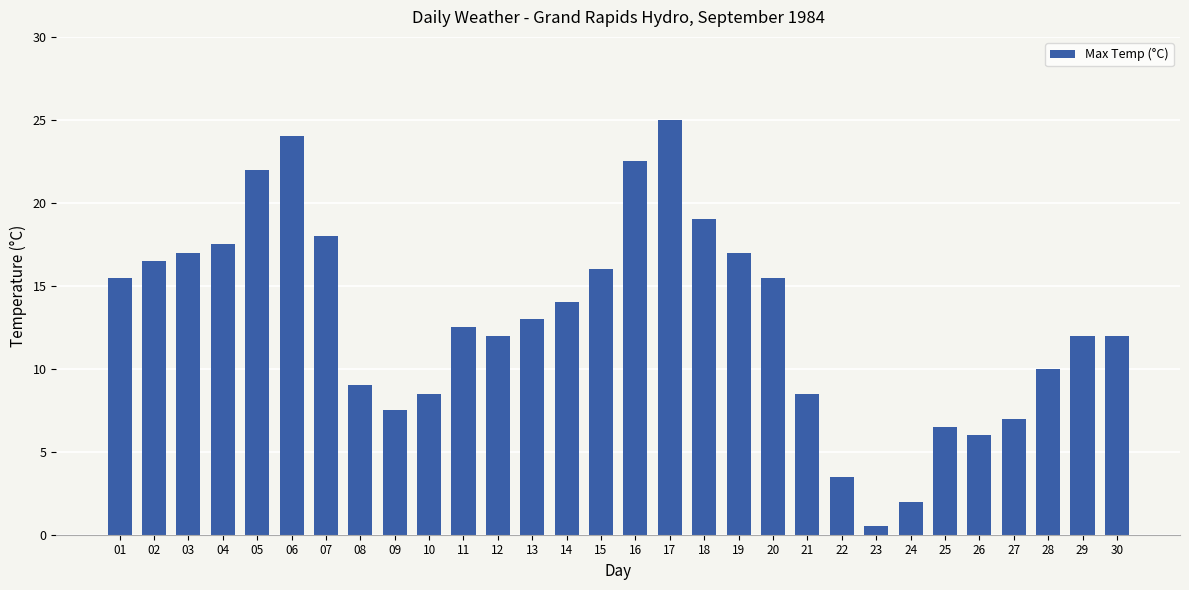

What is the average value?

13.0